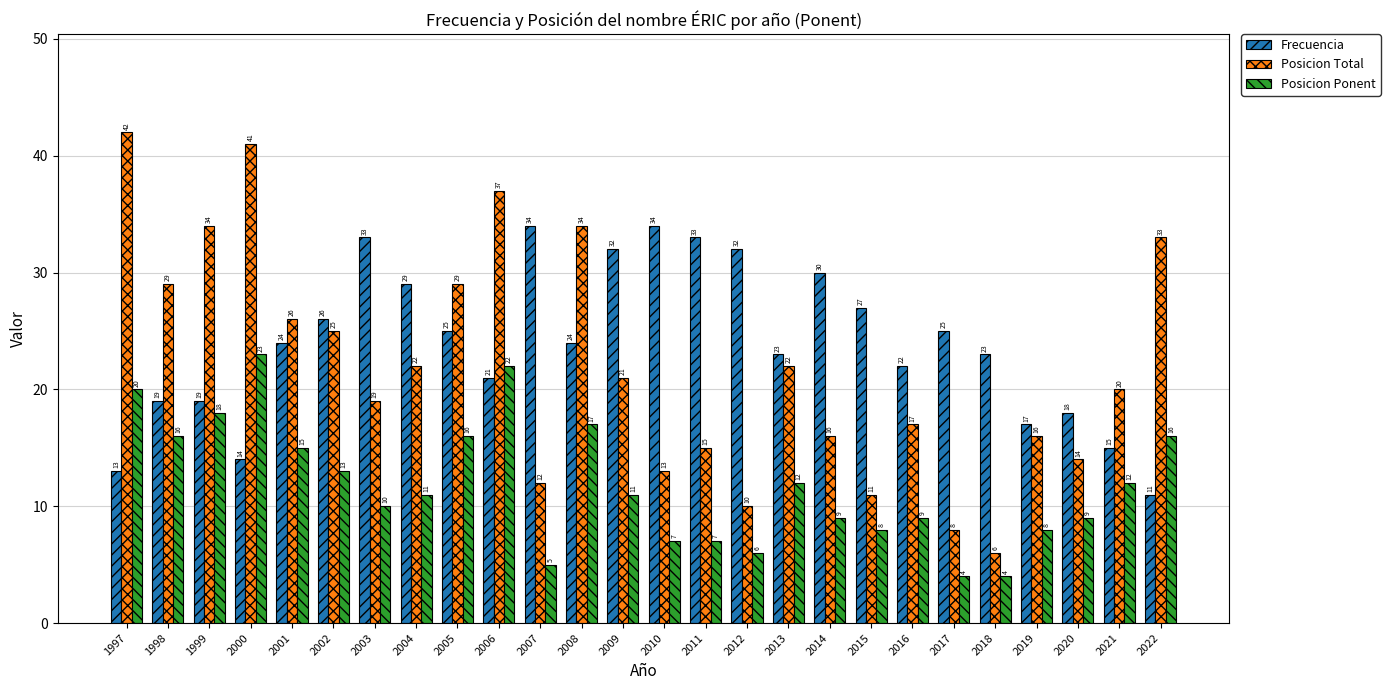

Does the chart contain stacked bars?

No